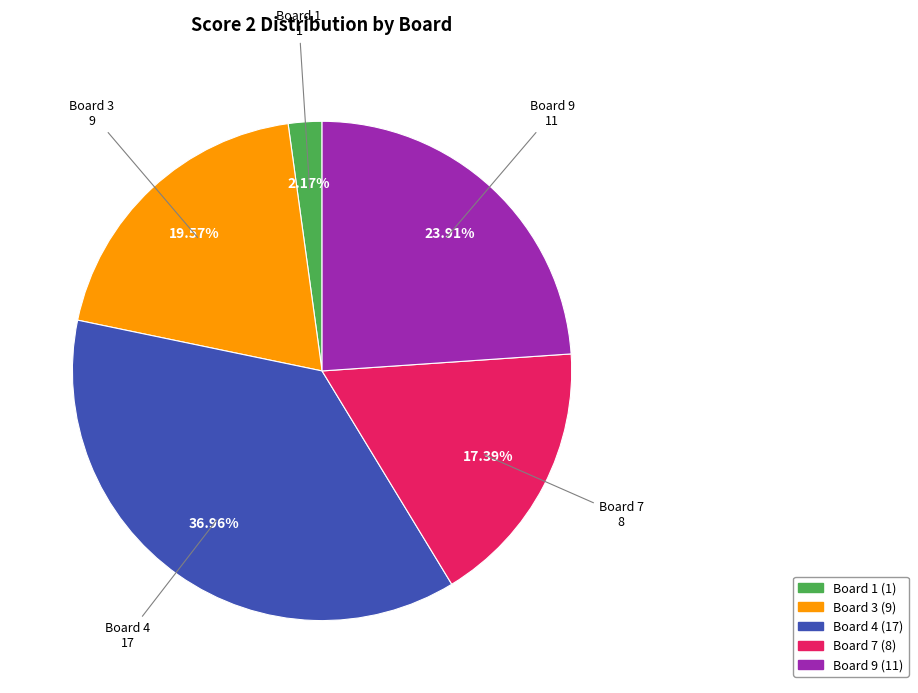

To the nearest percent, what is the difference between the largest and smallest slice percentages?

35%